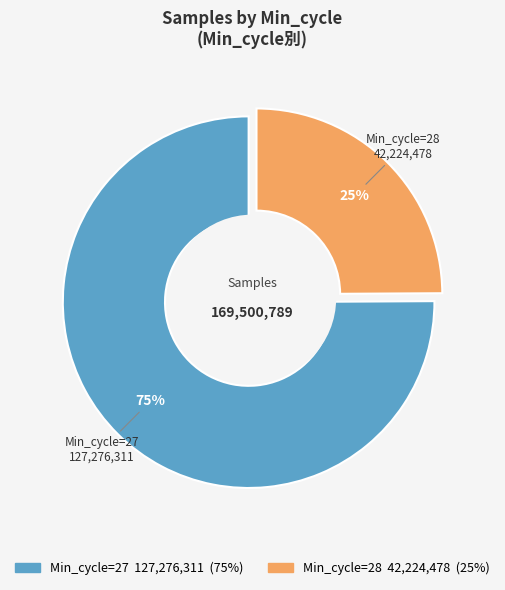

Which category has the biggest portion of the pie?

27